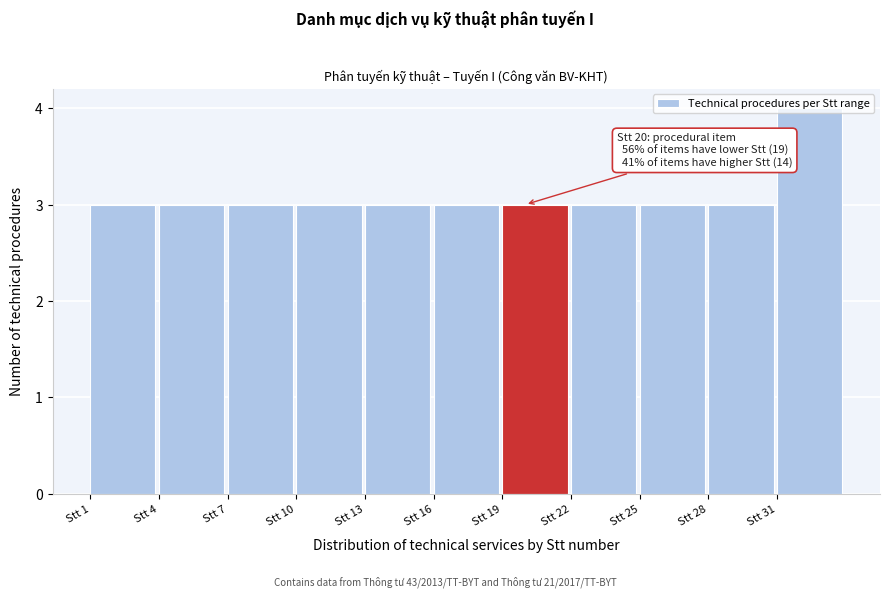

Over which range of the x-axis is the bar tallest?

31 to 34